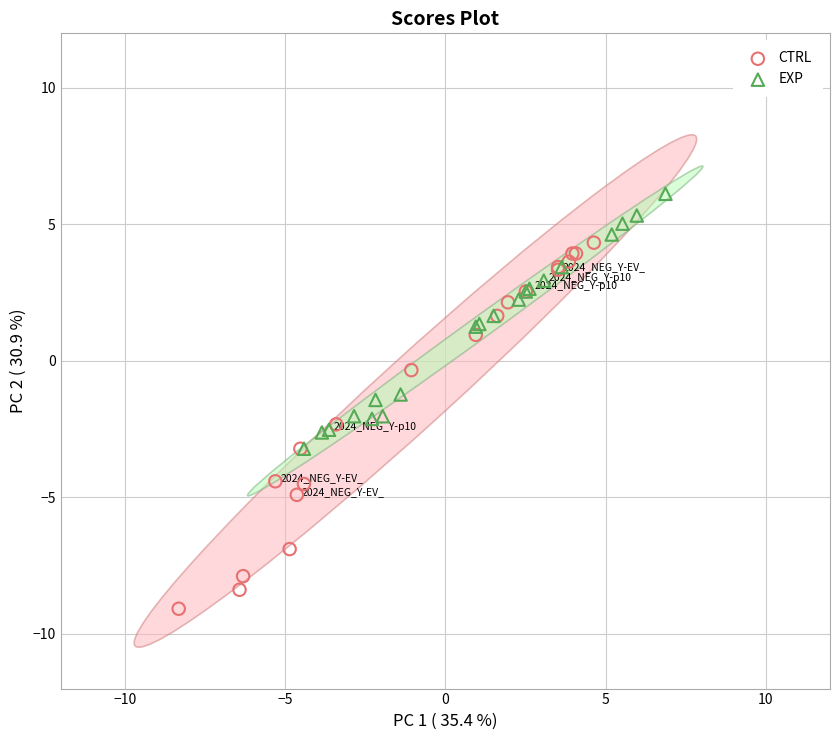

Which series reaches the maximum Y coordinate?

EXP